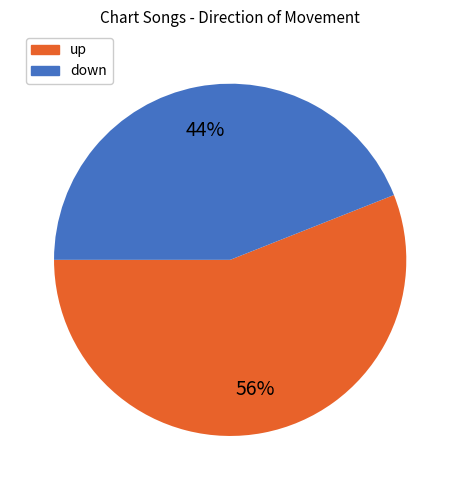

To the nearest percent, what percentage of the pie is up?

56%